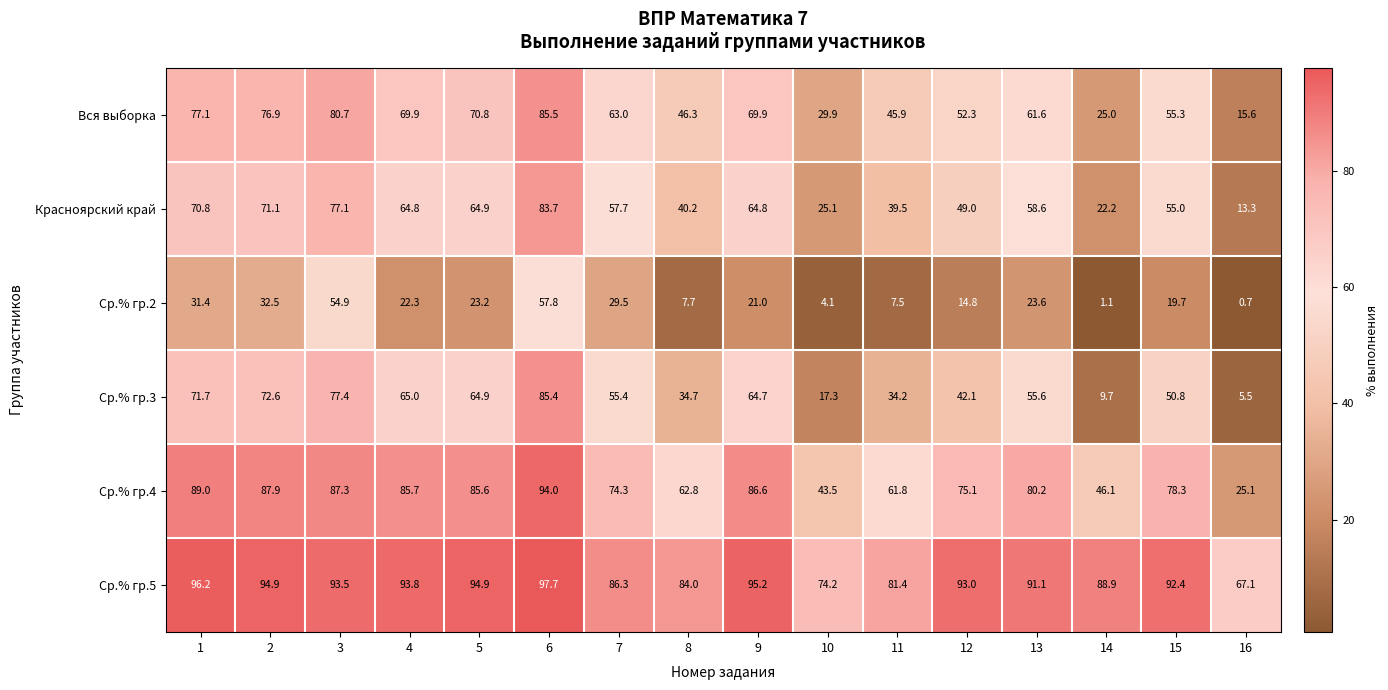

At which label is Ср.% гр.3 closest to 45?

12